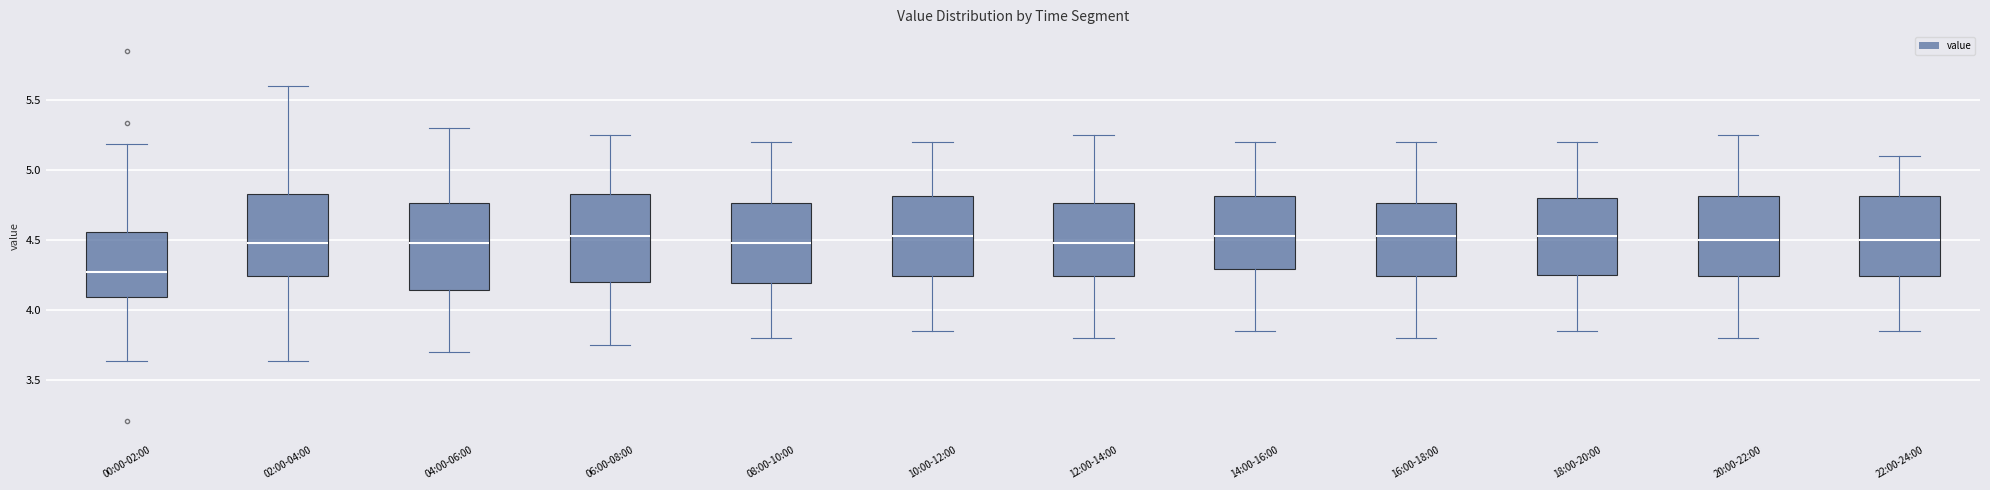

Reading left to right, read every box against the y-axis: the position of its median line, the range the box covers, and the ends of its whiskers. The values are not printed on the chart, so give them approximately, as read against the axis.

00:00-02:00: median 4.25, box 4.10 to 4.55, whiskers 3.65 to 5.20
02:00-04:00: median 4.50, box 4.25 to 4.85, whiskers 3.65 to 5.60
04:00-06:00: median 4.50, box 4.15 to 4.75, whiskers 3.70 to 5.30
06:00-08:00: median 4.55, box 4.20 to 4.85, whiskers 3.75 to 5.25
08:00-10:00: median 4.50, box 4.20 to 4.75, whiskers 3.80 to 5.20
10:00-12:00: median 4.55, box 4.25 to 4.80, whiskers 3.85 to 5.20
12:00-14:00: median 4.50, box 4.25 to 4.75, whiskers 3.80 to 5.25
14:00-16:00: median 4.55, box 4.30 to 4.80, whiskers 3.85 to 5.20
16:00-18:00: median 4.55, box 4.25 to 4.75, whiskers 3.80 to 5.20
18:00-20:00: median 4.55, box 4.25 to 4.80, whiskers 3.85 to 5.20
20:00-22:00: median 4.50, box 4.25 to 4.80, whiskers 3.80 to 5.25
22:00-24:00: median 4.50, box 4.25 to 4.80, whiskers 3.85 to 5.10